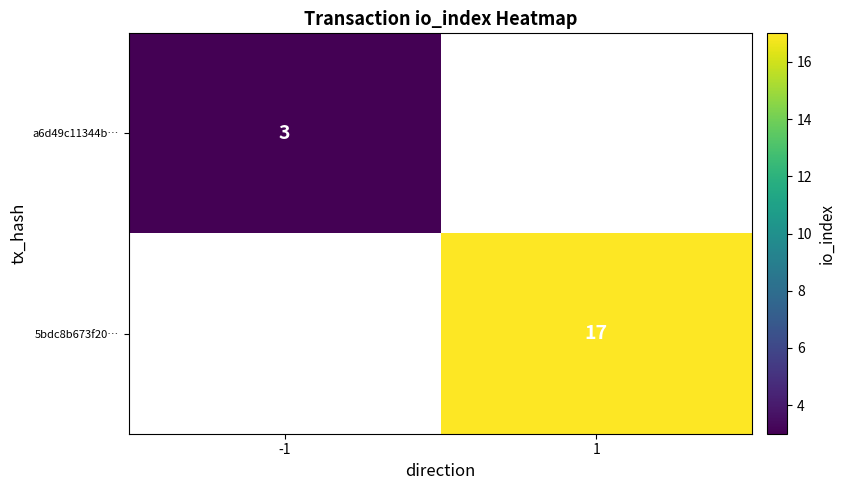

Is it true that a6d49c11344b… equals 2 at -1?

False